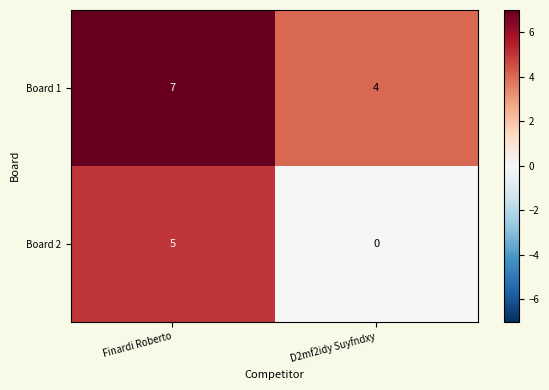

At how many categories does at least one series exceed 6?

1